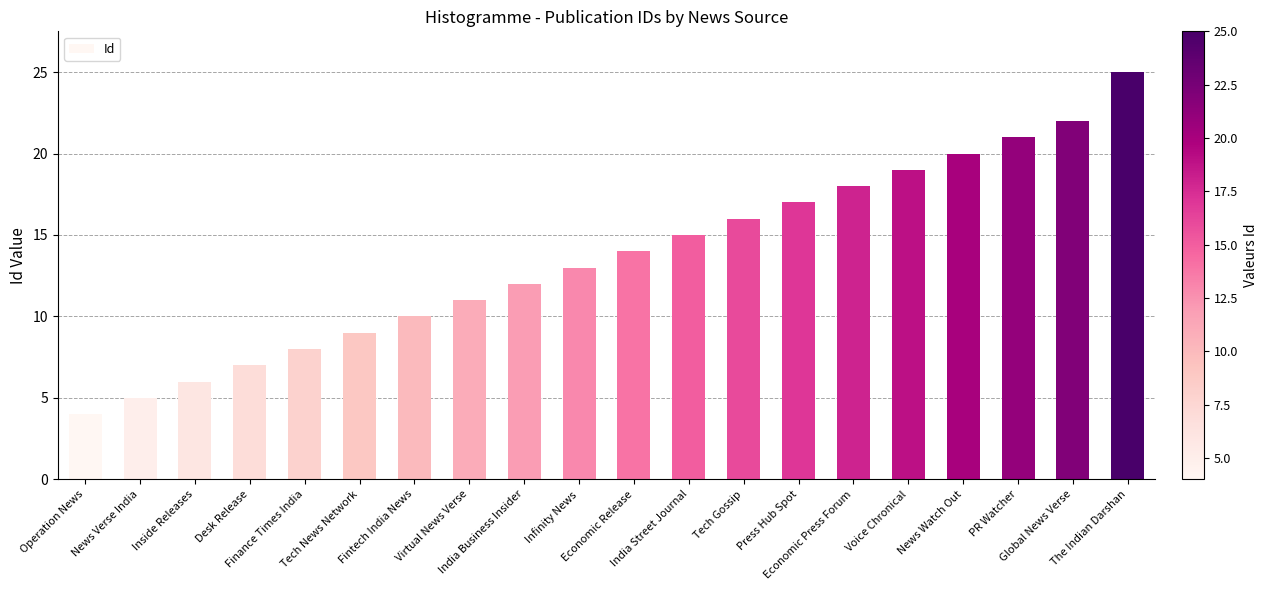

Rank the categories by value from lowest to highest.

Operation News, News Verse India, Inside Releases, Desk Release, Finance Times India, Tech News Network, Fintech India News, Virtual News Verse, India Business Insider, Infinity News, Economic Release, India Street Journal, Tech Gossip, Press Hub Spot, Economic Press Forum, Voice Chronical, News Watch Out, PR Watcher, Global News Verse, The Indian Darshan